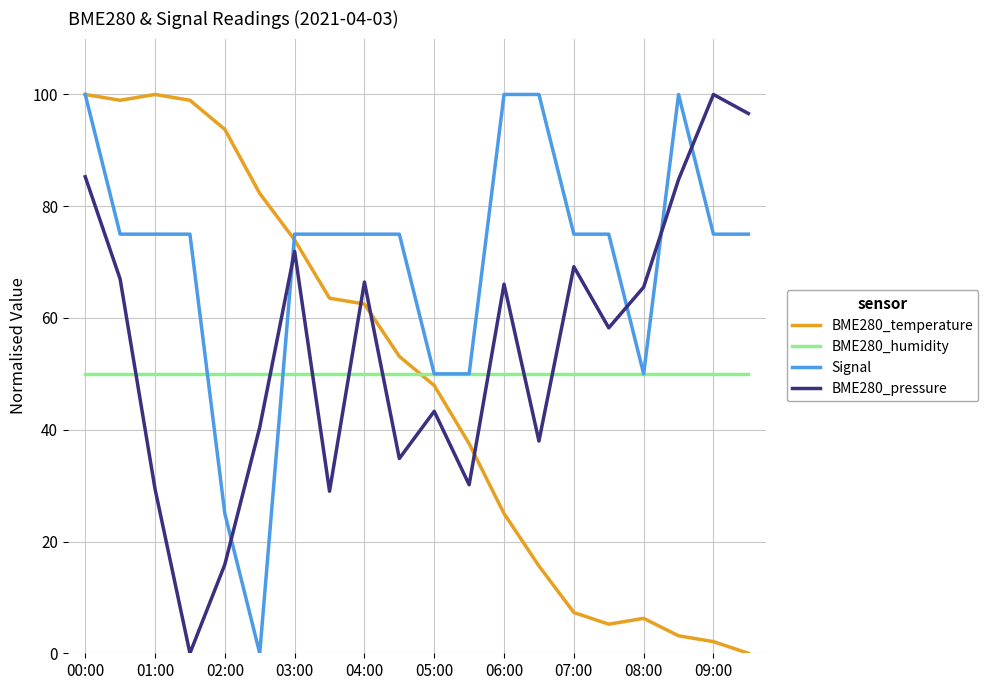

Which series has the largest total across all categories?

Signal